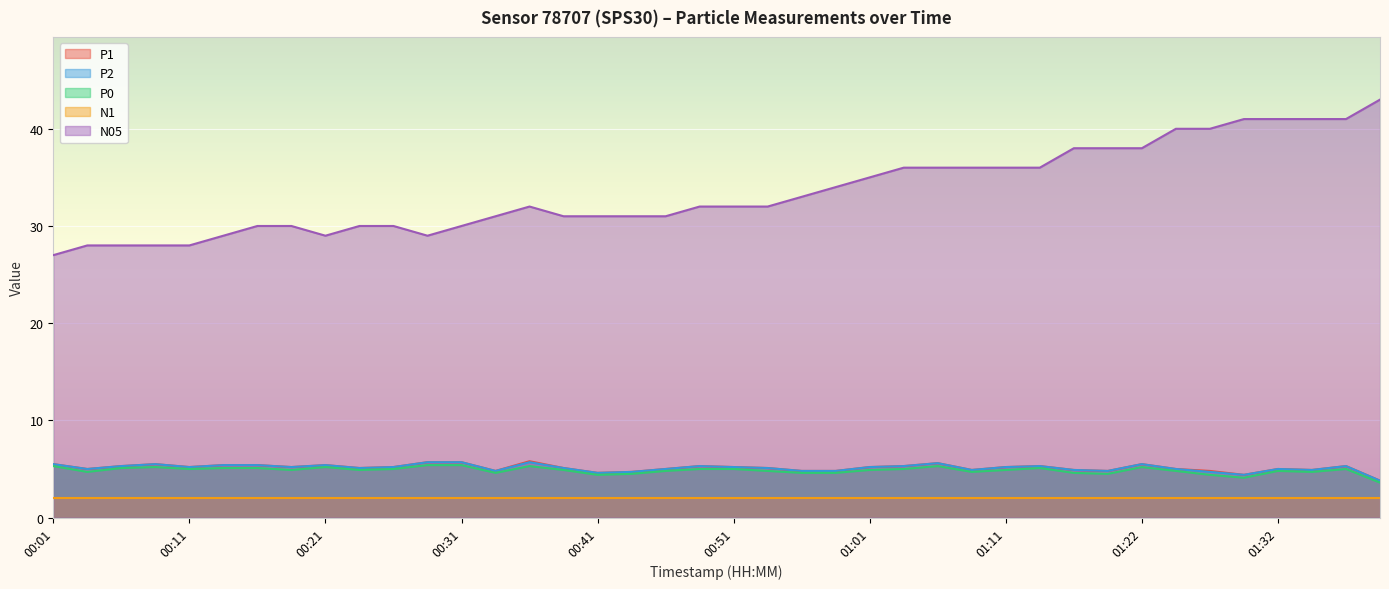

Count the number of data series in this chart.

5